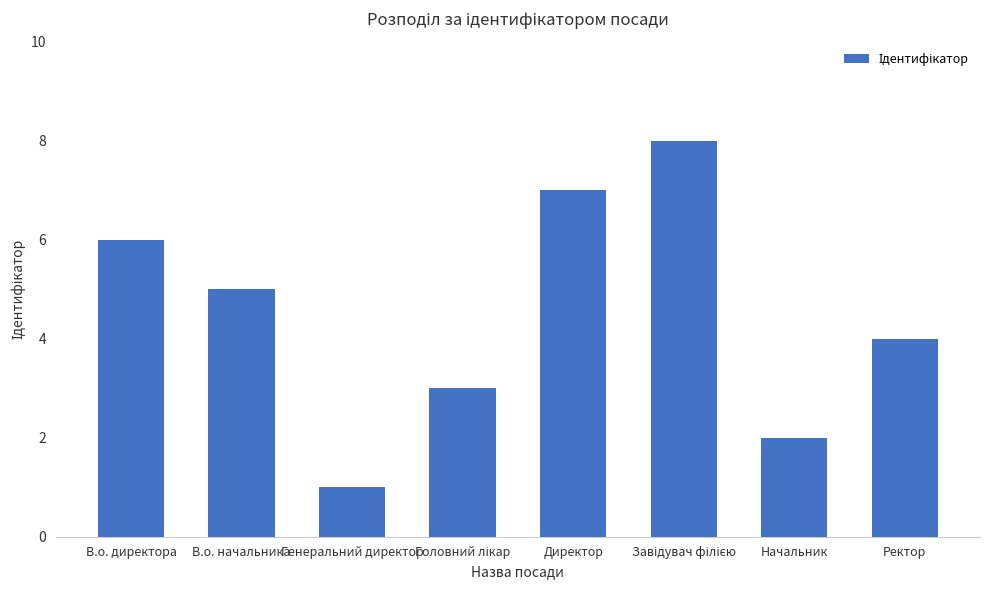

Reading right to left, list all the values displayed in this chart.

4	2	8	7	3	1	5	6